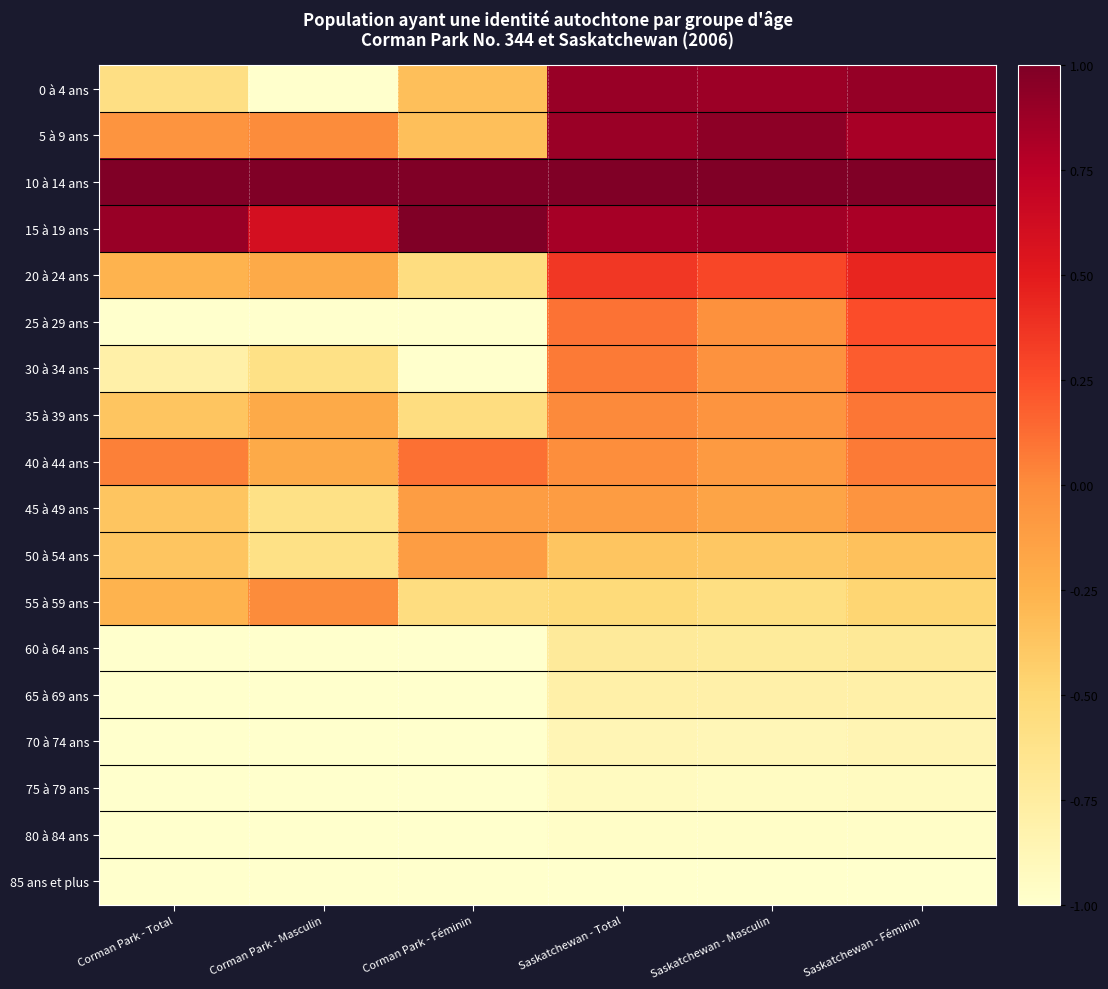

Reading left to right, extract all data points from this chart.

0 à 4 ans: Corman Park - Total=-0.6	Corman Park - Masculin=-1.0	Corman Park - Féminin=-0.3	Saskatchewan - Total=0.9	Saskatchewan - Masculin=0.9	Saskatchewan - Féminin=0.9
5 à 9 ans: Corman Park - Total=-0.1	Corman Park - Masculin=0.0	Corman Park - Féminin=-0.3	Saskatchewan - Total=0.9	Saskatchewan - Masculin=0.9	Saskatchewan - Féminin=0.8
10 à 14 ans: Corman Park - Total=1.0	Corman Park - Masculin=1.0	Corman Park - Féminin=1.0	Saskatchewan - Total=1.0	Saskatchewan - Masculin=1.0	Saskatchewan - Féminin=1.0
15 à 19 ans: Corman Park - Total=0.9	Corman Park - Masculin=0.6	Corman Park - Féminin=1.0	Saskatchewan - Total=0.8	Saskatchewan - Masculin=0.9	Saskatchewan - Féminin=0.8
20 à 24 ans: Corman Park - Total=-0.3	Corman Park - Masculin=-0.2	Corman Park - Féminin=-0.6	Saskatchewan - Total=0.4	Saskatchewan - Masculin=0.3	Saskatchewan - Féminin=0.4
25 à 29 ans: Corman Park - Total=-1.0	Corman Park - Masculin=-1.0	Corman Park - Féminin=-1.0	Saskatchewan - Total=0.1	Saskatchewan - Masculin=-0.0	Saskatchewan - Féminin=0.3
30 à 34 ans: Corman Park - Total=-0.8	Corman Park - Masculin=-0.6	Corman Park - Féminin=-1.0	Saskatchewan - Total=0.1	Saskatchewan - Masculin=-0.0	Saskatchewan - Féminin=0.2
35 à 39 ans: Corman Park - Total=-0.4	Corman Park - Masculin=-0.2	Corman Park - Féminin=-0.6	Saskatchewan - Total=0.0	Saskatchewan - Masculin=-0.1	Saskatchewan - Féminin=0.1
40 à 44 ans: Corman Park - Total=0.1	Corman Park - Masculin=-0.2	Corman Park - Féminin=0.1	Saskatchewan - Total=-0.0	Saskatchewan - Masculin=-0.1	Saskatchewan - Féminin=0.1
45 à 49 ans: Corman Park - Total=-0.4	Corman Park - Masculin=-0.6	Corman Park - Féminin=-0.1	Saskatchewan - Total=-0.1	Saskatchewan - Masculin=-0.2	Saskatchewan - Féminin=-0.1
50 à 54 ans: Corman Park - Total=-0.4	Corman Park - Masculin=-0.6	Corman Park - Féminin=-0.1	Saskatchewan - Total=-0.4	Saskatchewan - Masculin=-0.4	Saskatchewan - Féminin=-0.3
55 à 59 ans: Corman Park - Total=-0.3	Corman Park - Masculin=0.0	Corman Park - Féminin=-0.6	Saskatchewan - Total=-0.5	Saskatchewan - Masculin=-0.6	Saskatchewan - Féminin=-0.5
60 à 64 ans: Corman Park - Total=-1.0	Corman Park - Masculin=-1.0	Corman Park - Féminin=-1.0	Saskatchewan - Total=-0.7	Saskatchewan - Masculin=-0.7	Saskatchewan - Féminin=-0.7
65 à 69 ans: Corman Park - Total=-1.0	Corman Park - Masculin=-1.0	Corman Park - Féminin=-1.0	Saskatchewan - Total=-0.8	Saskatchewan - Masculin=-0.8	Saskatchewan - Féminin=-0.8
70 à 74 ans: Corman Park - Total=-1.0	Corman Park - Masculin=-1.0	Corman Park - Féminin=-1.0	Saskatchewan - Total=-0.9	Saskatchewan - Masculin=-0.9	Saskatchewan - Féminin=-0.9
75 à 79 ans: Corman Park - Total=-1.0	Corman Park - Masculin=-1.0	Corman Park - Féminin=-1.0	Saskatchewan - Total=-0.9	Saskatchewan - Masculin=-0.9	Saskatchewan - Féminin=-0.9
80 à 84 ans: Corman Park - Total=-1.0	Corman Park - Masculin=-1.0	Corman Park - Féminin=-1.0	Saskatchewan - Total=-1.0	Saskatchewan - Masculin=-1.0	Saskatchewan - Féminin=-1.0
85 ans et plus: Corman Park - Total=-1.0	Corman Park - Masculin=-1.0	Corman Park - Féminin=-1.0	Saskatchewan - Total=-1.0	Saskatchewan - Masculin=-1.0	Saskatchewan - Féminin=-1.0